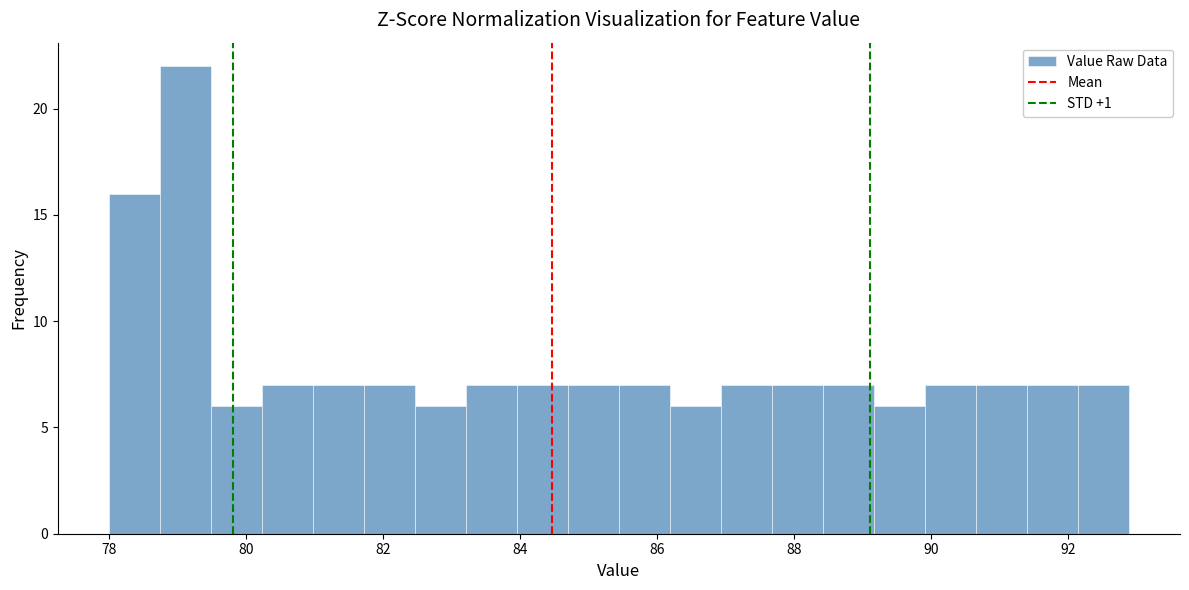

Read against the x-axis, roughly where is the centre of the tallest bar?

79.2